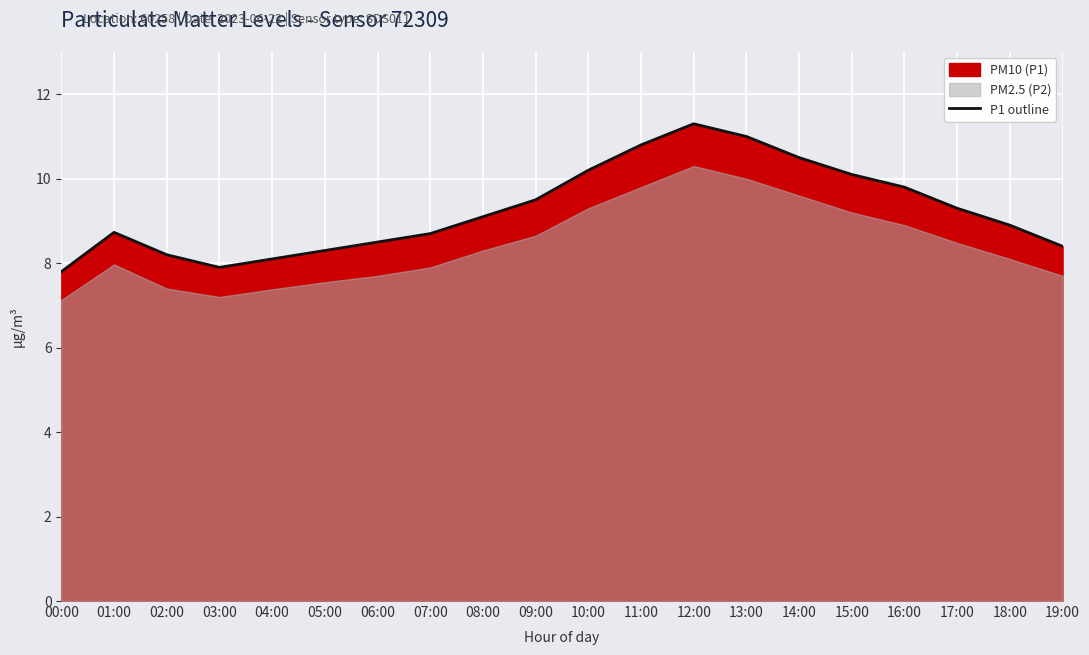

How many data points are above 9?

10